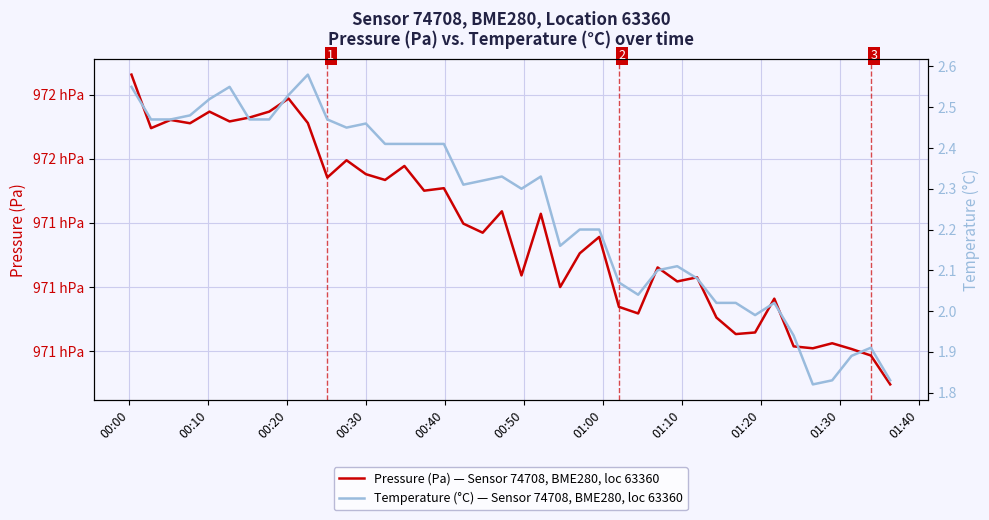

At which label does Pressure (Pa) — Sensor 74708, BME280, loc 63360 first exceed 97139?

00:00